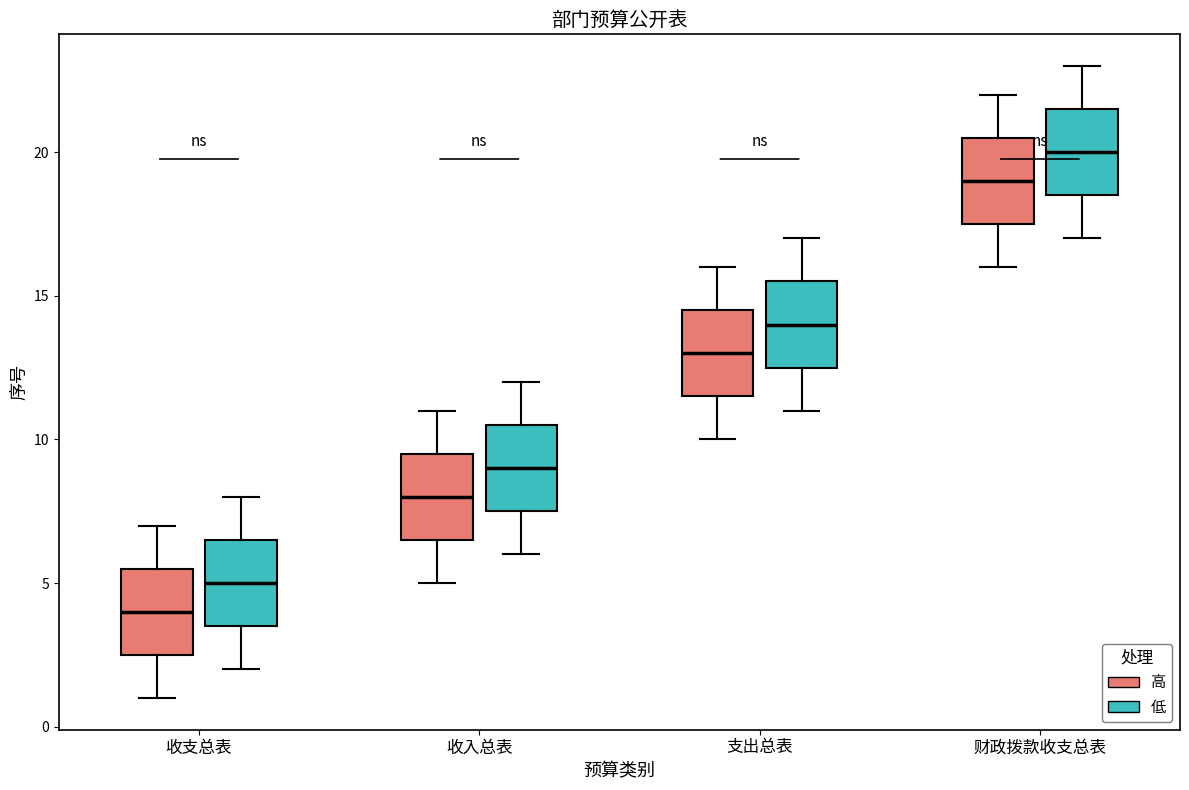

Which box has the highest median line?

财政拨款收支总表 (低)